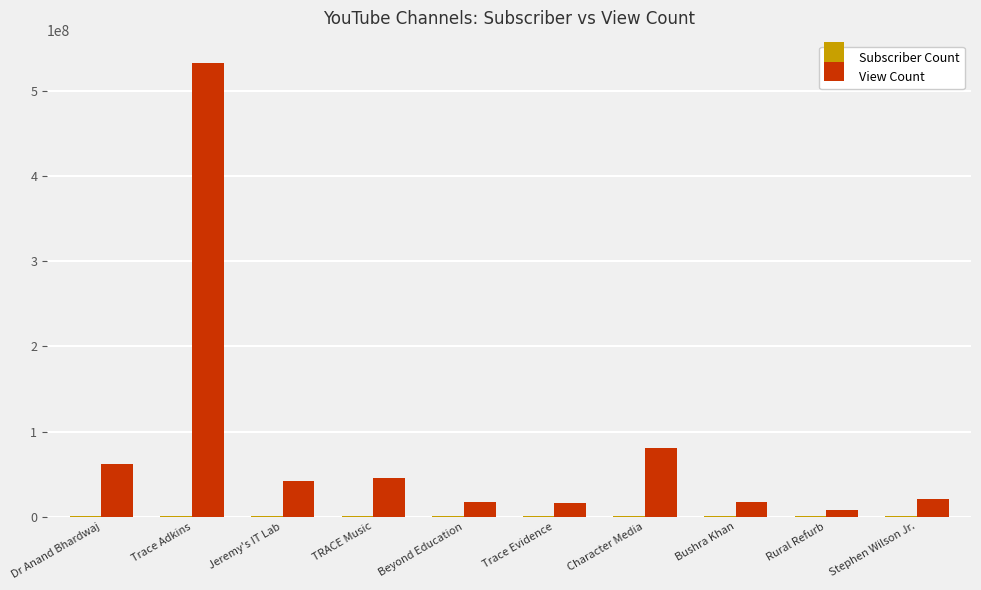

Between Trace Adkins and Jeremy's IT Lab, which series saw the biggest shift?

View Count